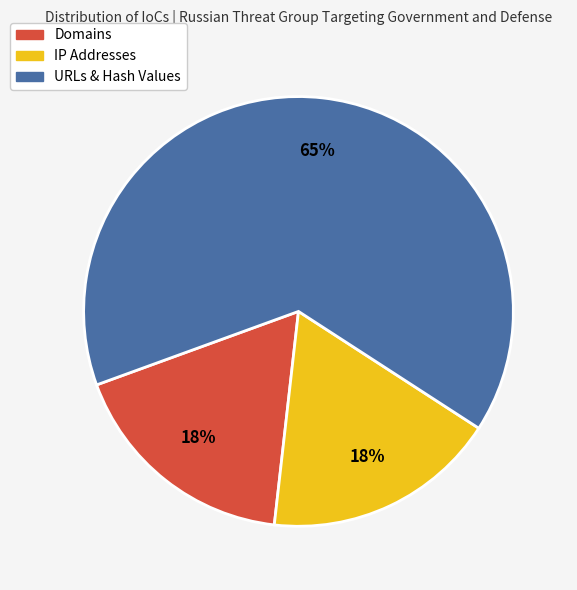

To the nearest percent, what is the difference between the largest and smallest slice percentages?

47%